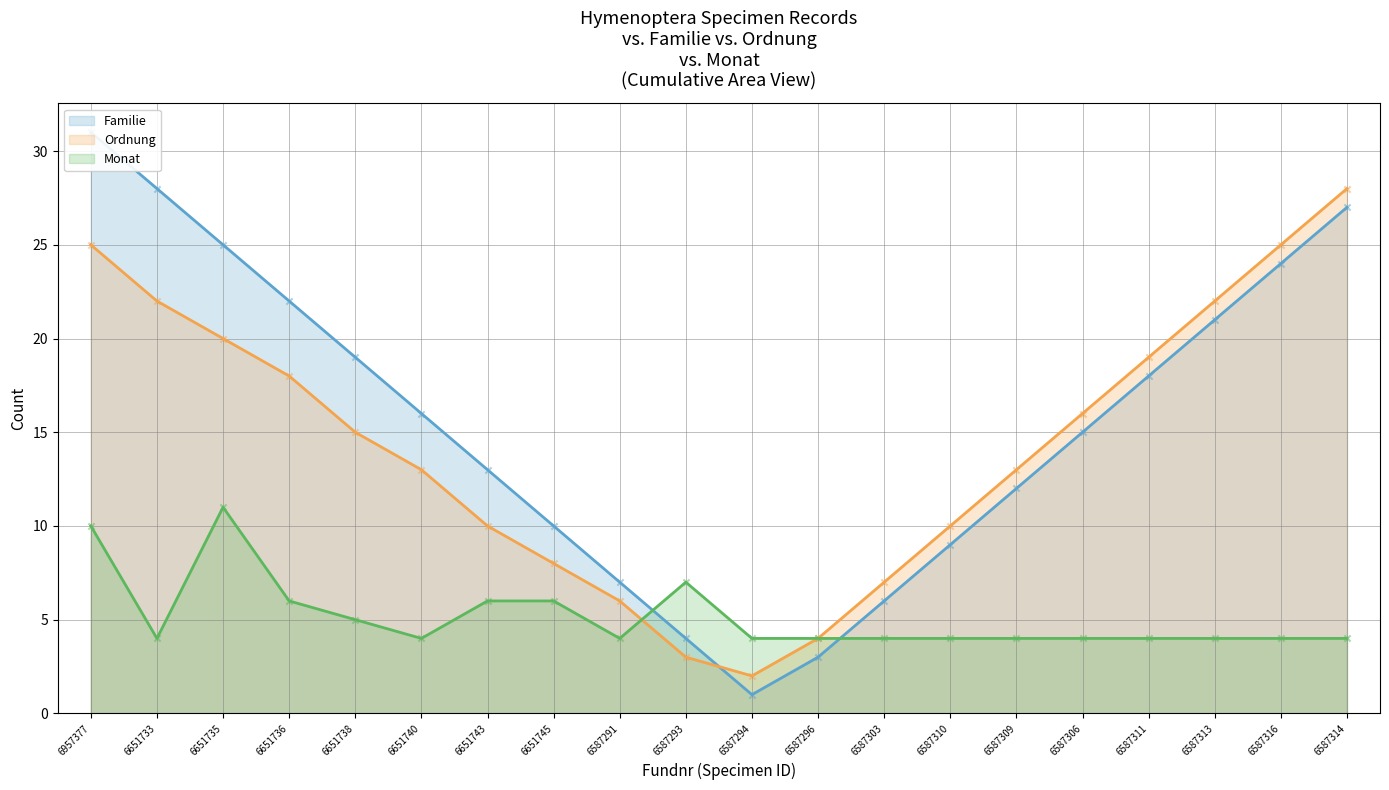

Which series reaches the maximum Y coordinate?

Familie - values